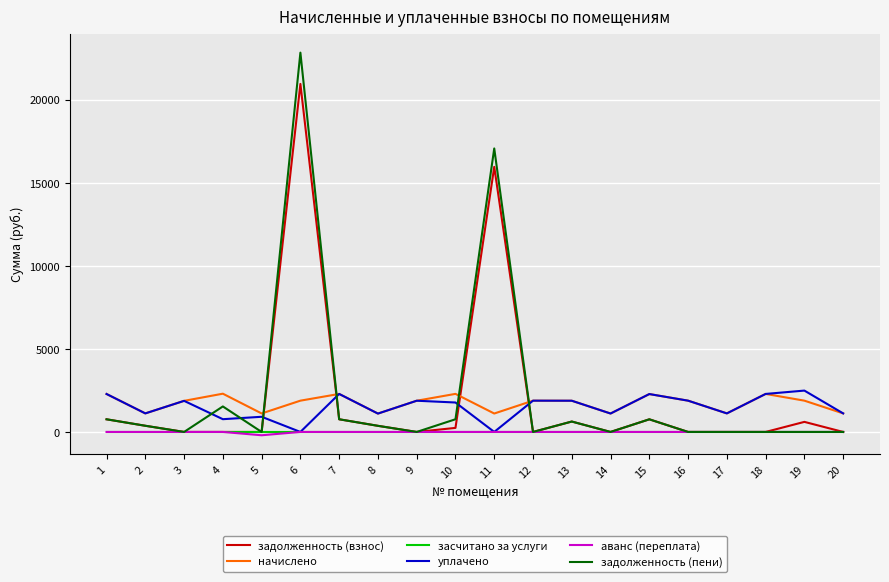

How many times do начислено and задолженность (пени) cross each other?

4